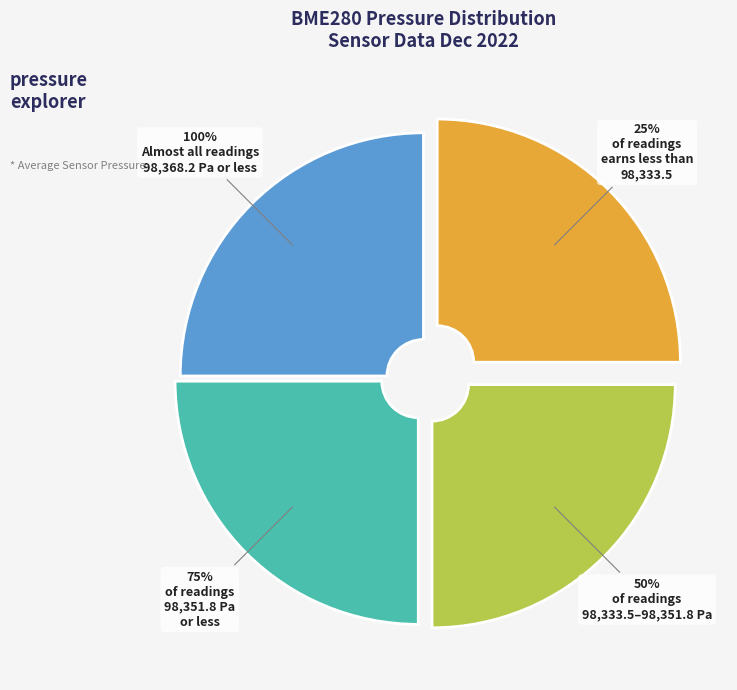

Is there a majority slice in this chart?

No